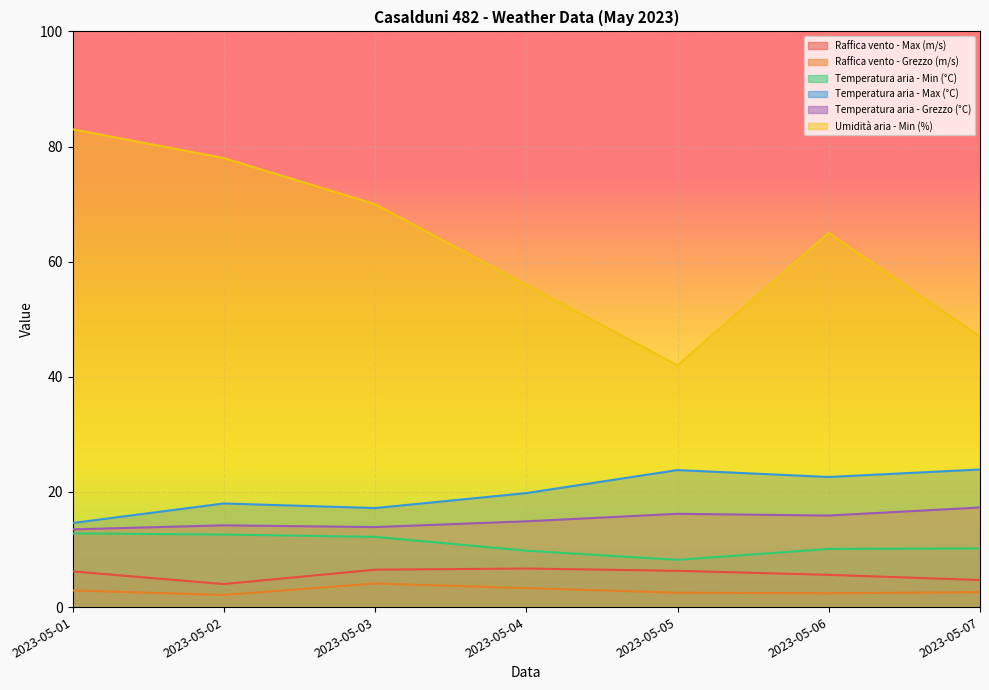

How many lines are shown in the chart?

6